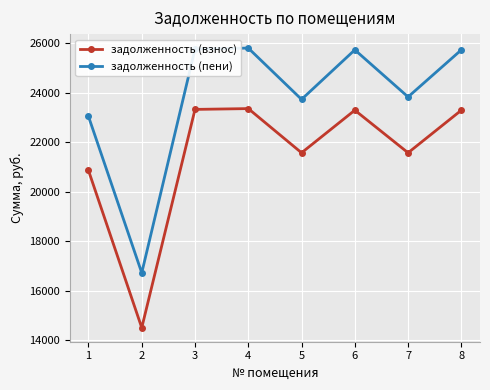

How many interior local valleys does the задолженность (пени) series have?

3